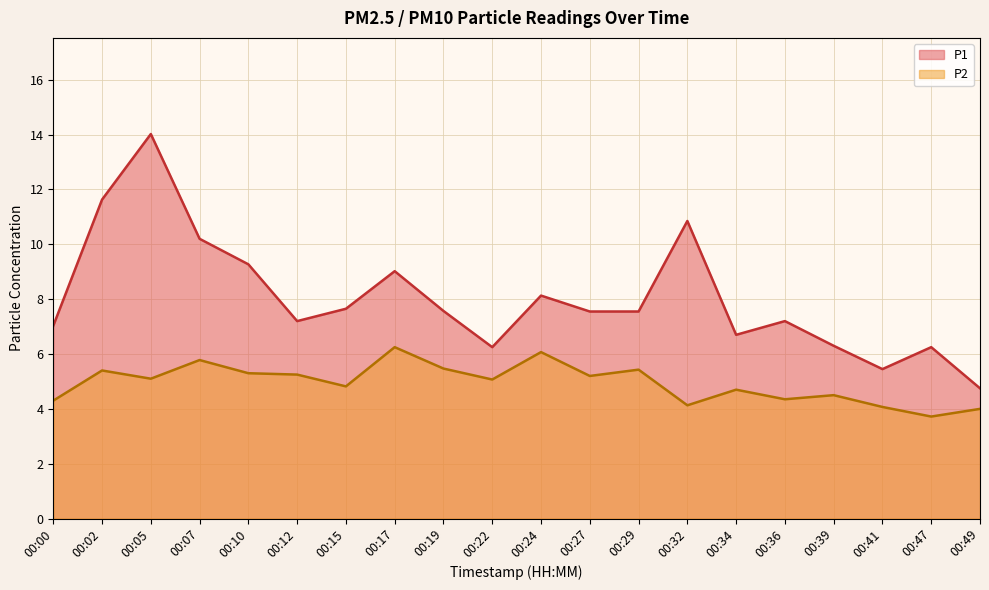

In P1, how many points are lower than both neighbors (excluding endpoints)?

4